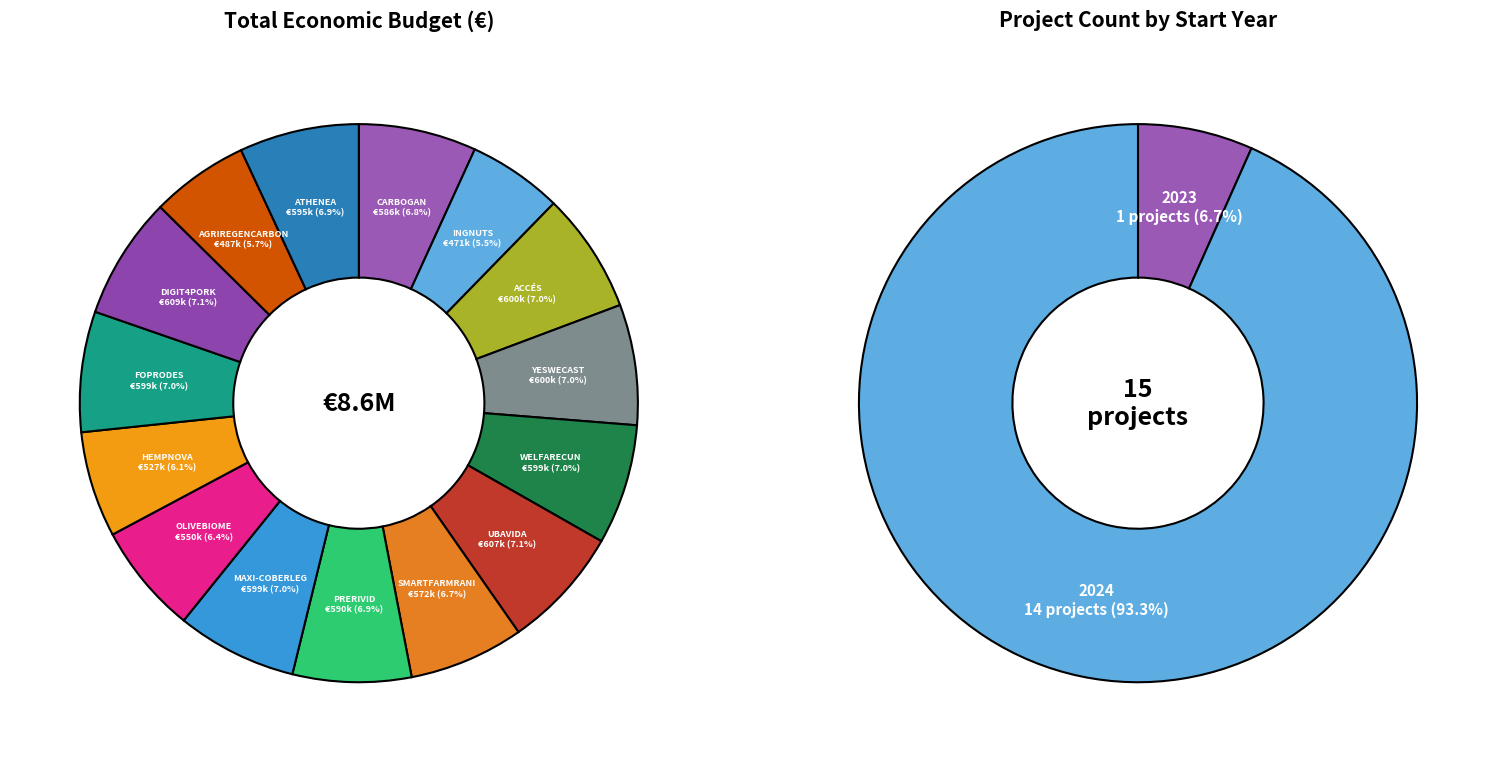

How many slices are in this pie chart?

15